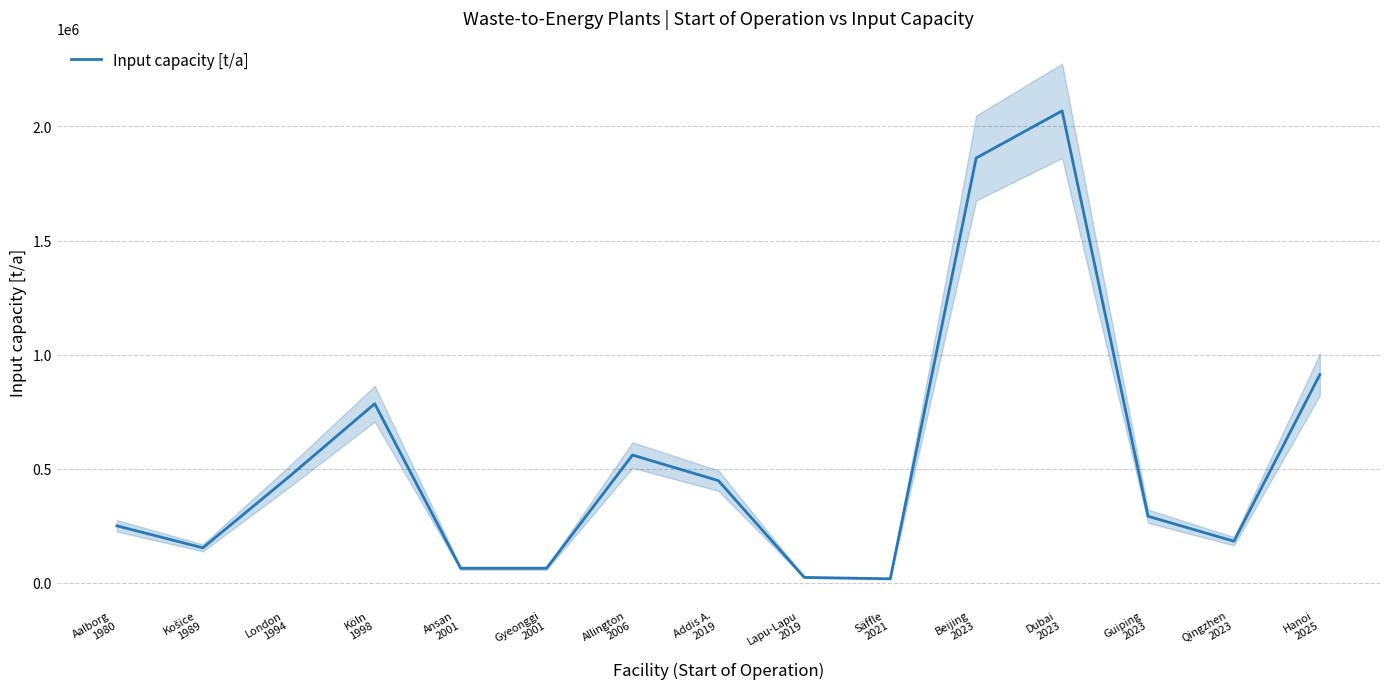

What is the value of the 1st point from the left?

250000